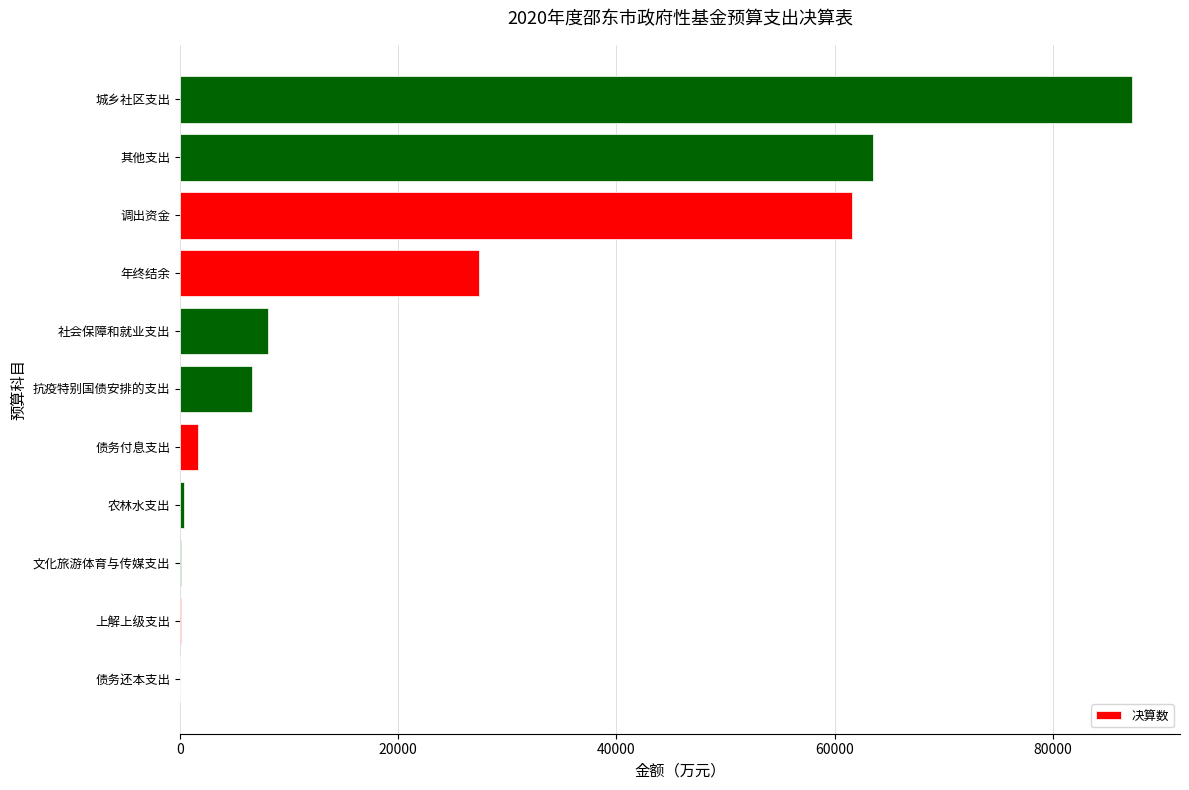

Count the number of data series in this chart.

1